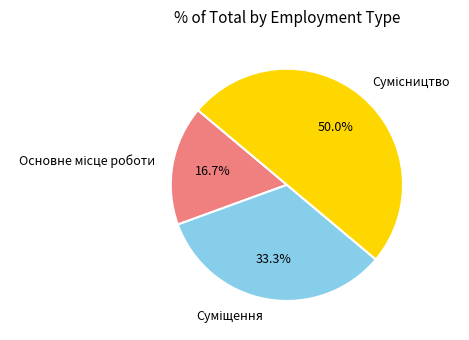

How many slices are in this pie chart?

3